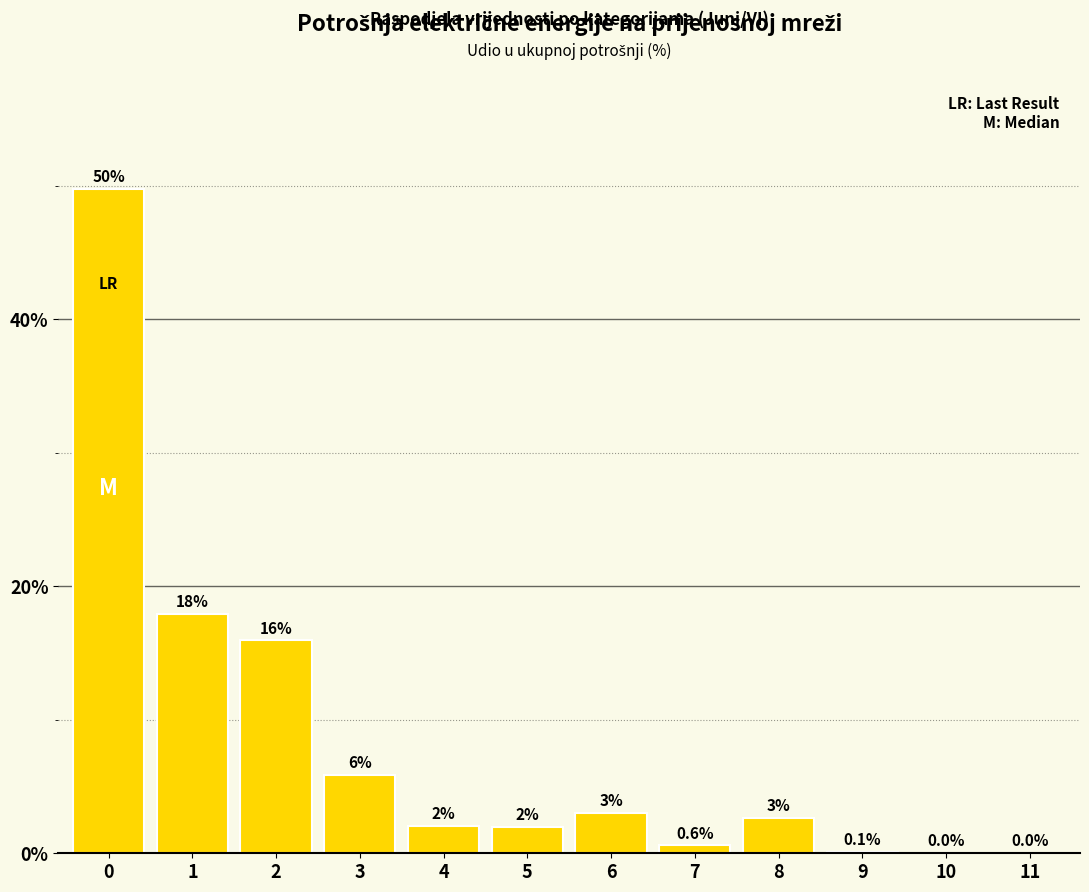

Is it true that the value at 9 is 0.1?

True